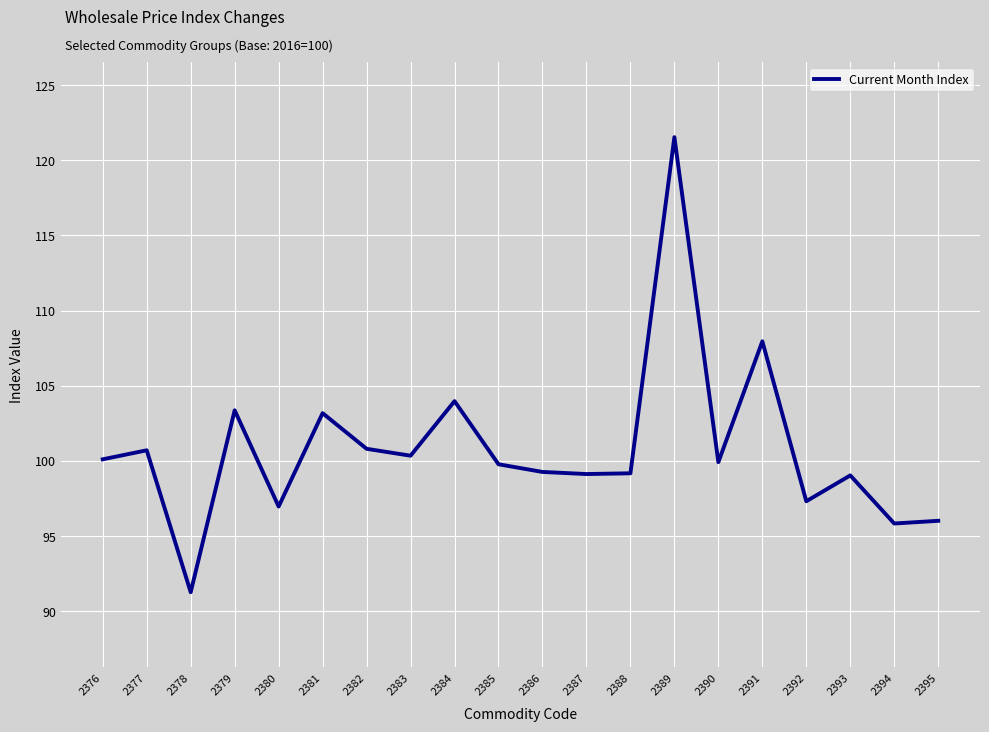

Which label corresponds to the smallest value in the chart?

2378